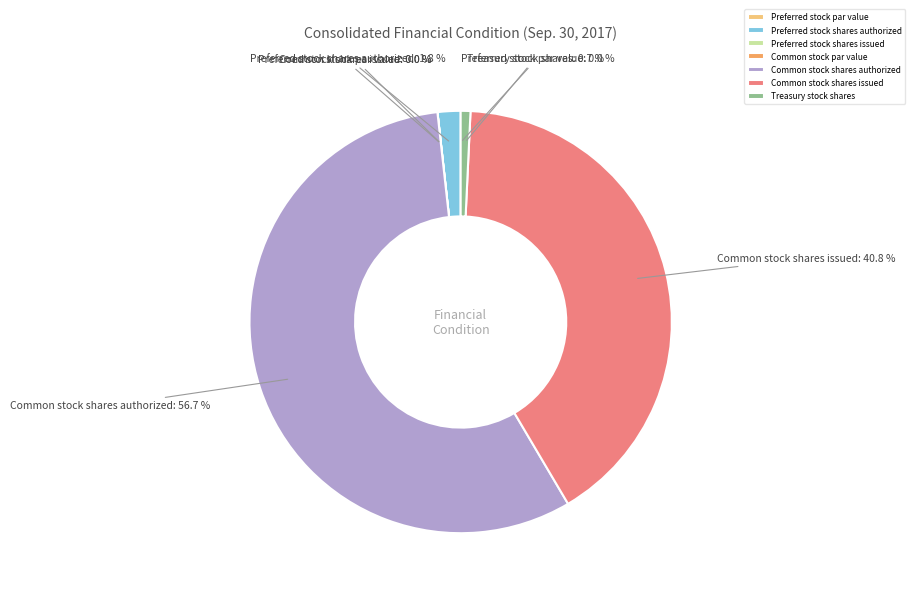

Is there any slice that represents more than half of the pie?

Yes